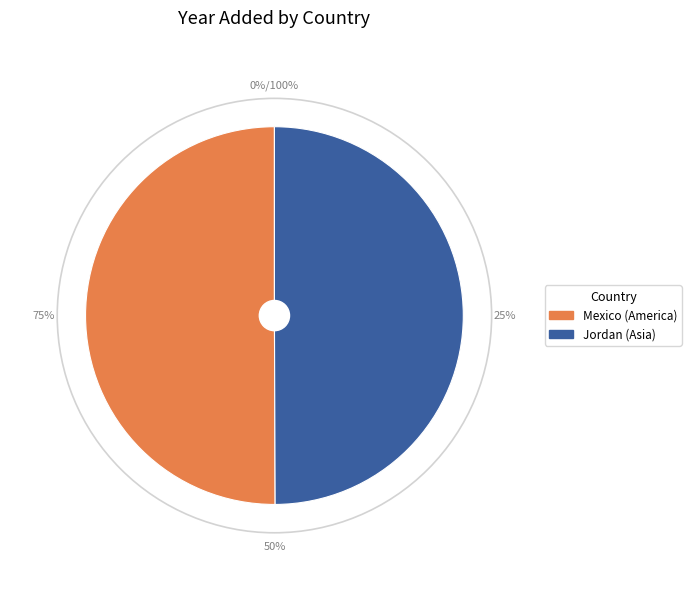

To the nearest percent, what portion does Jordan represent?

50%